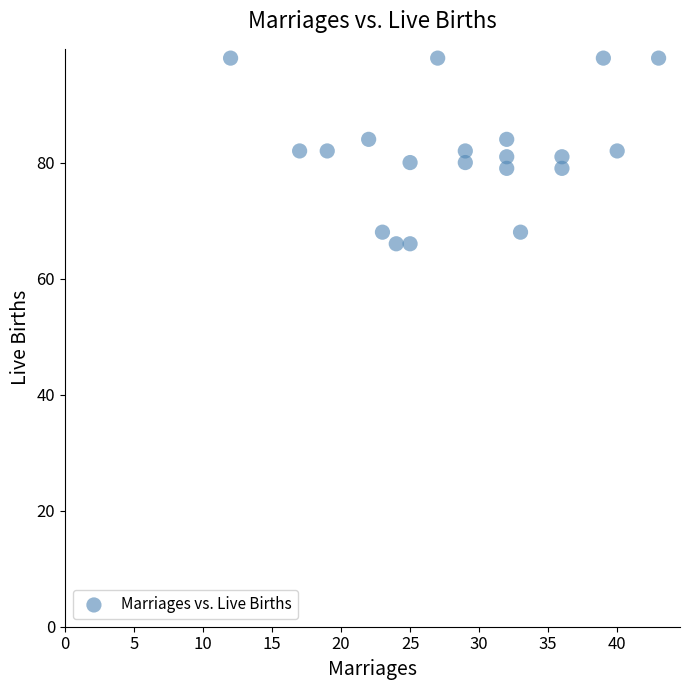

What is the range of Y values (max minus min)?

32